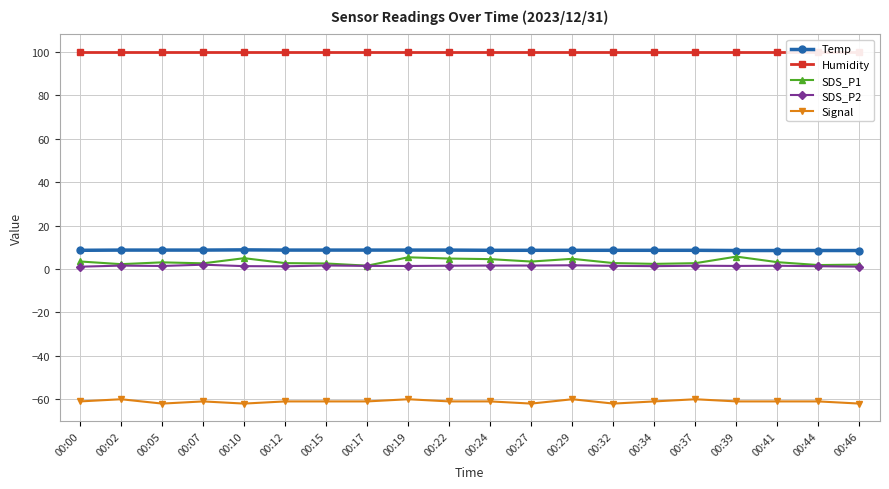

Reading right to left, extract all data points from this chart.

Temp: 00:46=8.5	00:44=8.5	00:41=8.5	00:39=8.5	00:37=8.6	00:34=8.6	00:32=8.6	00:29=8.6	00:27=8.6	00:24=8.6	00:22=8.7	00:19=8.7	00:17=8.7	00:15=8.7	00:12=8.7	00:10=8.8	00:07=8.7	00:05=8.7	00:02=8.7	00:00=8.6
Humidity: 00:46=99.9	00:44=99.9	00:41=99.9	00:39=99.9	00:37=99.9	00:34=99.9	00:32=99.9	00:29=99.9	00:27=99.9	00:24=99.9	00:22=99.9	00:19=99.9	00:17=99.9	00:15=99.9	00:12=99.9	00:10=99.9	00:07=99.9	00:05=99.9	00:02=99.9	00:00=99.9
SDS_P1: 00:46=2.0	00:44=1.8	00:41=3.1	00:39=5.7	00:37=2.7	00:34=2.4	00:32=2.7	00:29=4.7	00:27=3.4	00:24=4.5	00:22=4.8	00:19=5.4	00:17=1.5	00:15=2.5	00:12=2.7	00:10=5.0	00:07=2.6	00:05=3.0	00:02=2.2	00:00=3.5
SDS_P2: 00:46=1.1	00:44=1.3	00:41=1.5	00:39=1.4	00:37=1.5	00:34=1.3	00:32=1.4	00:29=1.7	00:27=1.6	00:24=1.6	00:22=1.5	00:19=1.4	00:17=1.4	00:15=1.6	00:12=1.2	00:10=1.3	00:07=2.0	00:05=1.4	00:02=1.6	00:00=1.1
Signal: 00:46=-62.0	00:44=-61.0	00:41=-61.0	00:39=-61.0	00:37=-60.0	00:34=-61.0	00:32=-62.0	00:29=-60.0	00:27=-62.0	00:24=-61.0	00:22=-61.0	00:19=-60.0	00:17=-61.0	00:15=-61.0	00:12=-61.0	00:10=-62.0	00:07=-61.0	00:05=-62.0	00:02=-60.0	00:00=-61.0